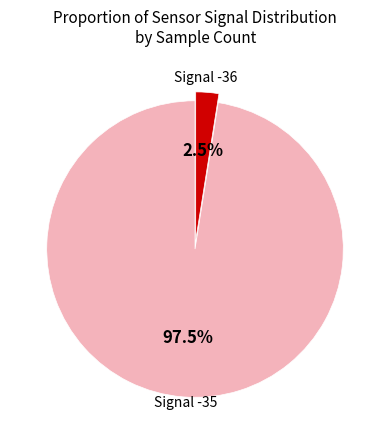

Is there any slice that represents more than half of the pie?

Yes